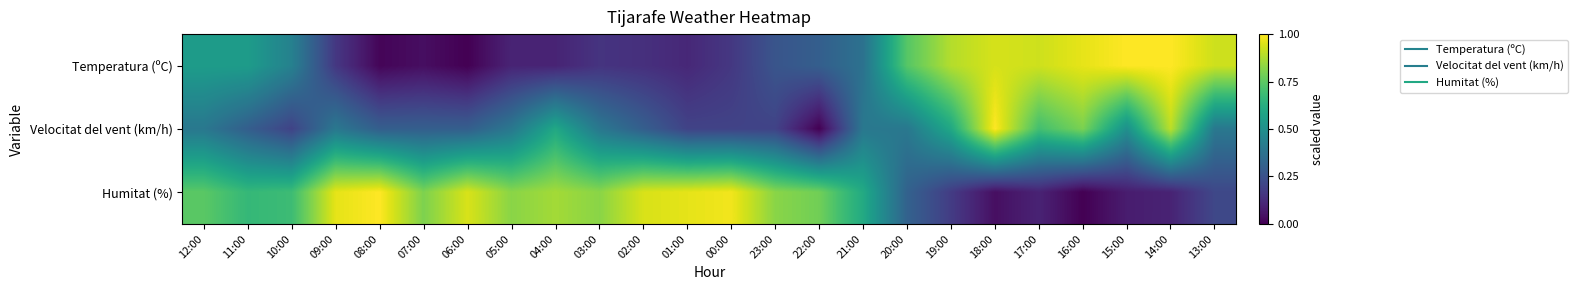

Rank the series at 14:00 from lowest to highest value.

Humitat (%), Velocitat del vent (km/h), Temperatura (ºC)